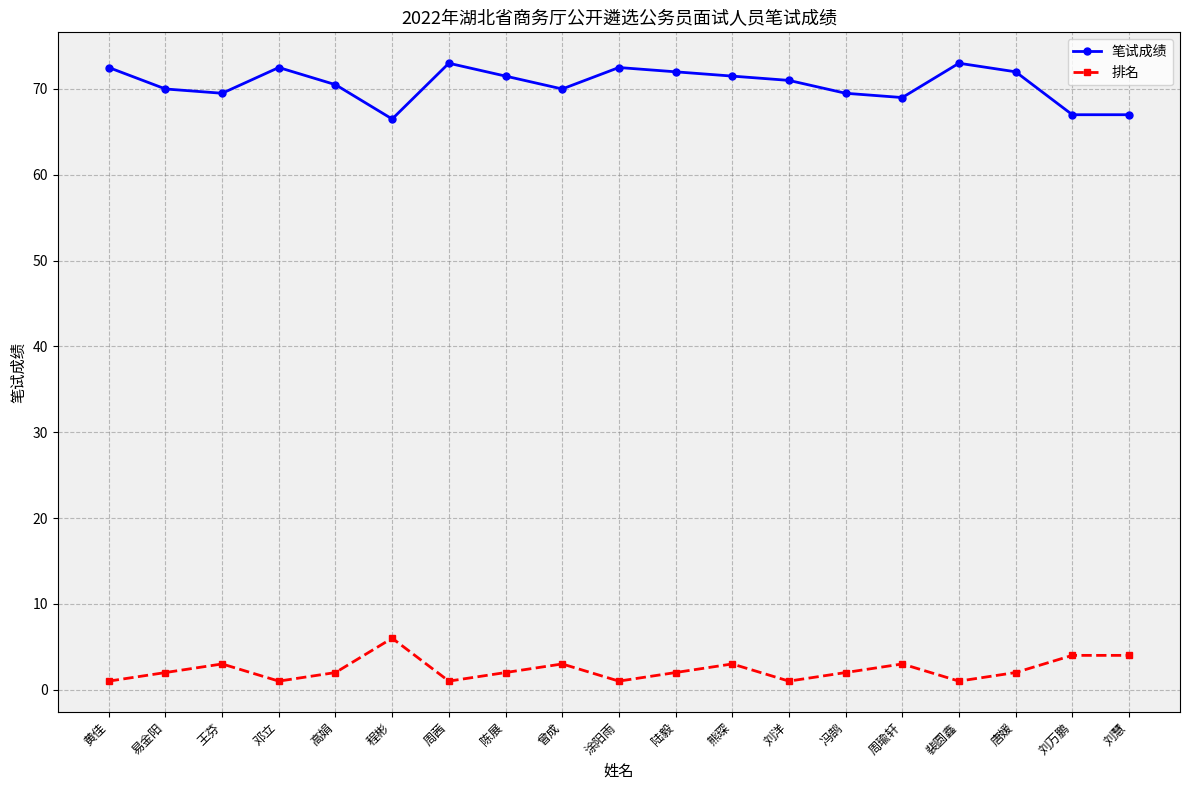

Where is the first local maximum for 排名?

王芬